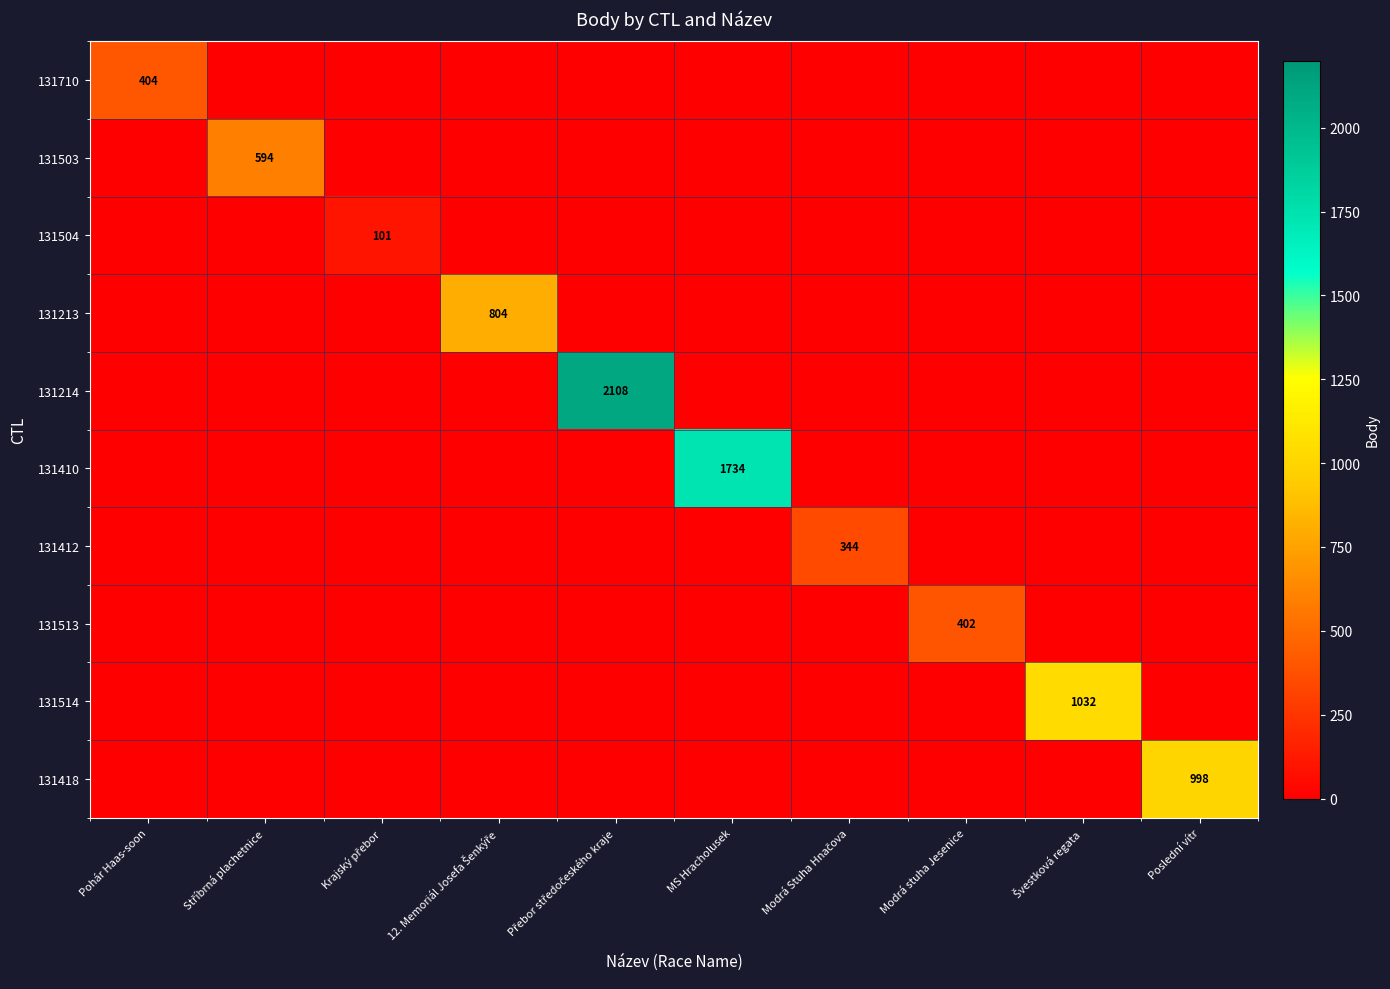

What is the total value across all series at Poslední vítr?

998